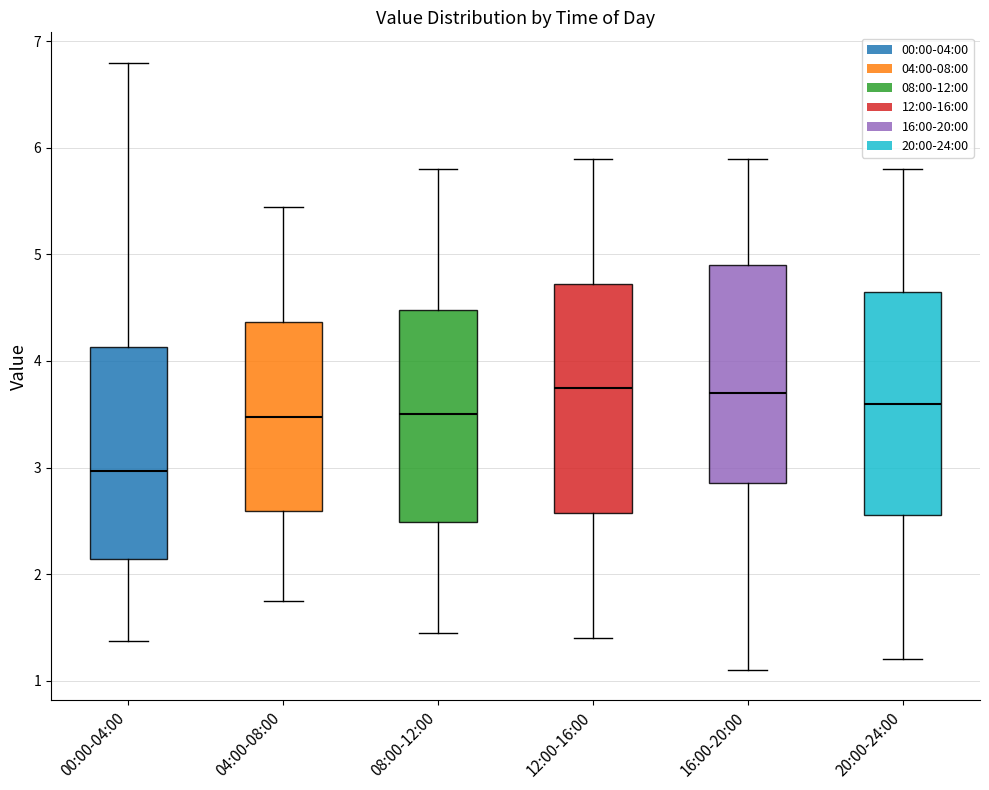

Reading left to right, transcribe this box plot: for each box, give where its median line is, the range the box spans, and where its two whiskers end, as read against the y-axis. The values are not printed on the chart, so give them approximately, as read against the axis.

00:00-04:00: median 3.0, box 2.1 to 4.1, whiskers 1.4 to 6.8
04:00-08:00: median 3.5, box 2.6 to 4.4, whiskers 1.8 to 5.5
08:00-12:00: median 3.5, box 2.5 to 4.5, whiskers 1.5 to 5.8
12:00-16:00: median 3.8, box 2.6 to 4.7, whiskers 1.4 to 5.9
16:00-20:00: median 3.7, box 2.9 to 4.9, whiskers 1.1 to 5.9
20:00-24:00: median 3.6, box 2.6 to 4.7, whiskers 1.2 to 5.8